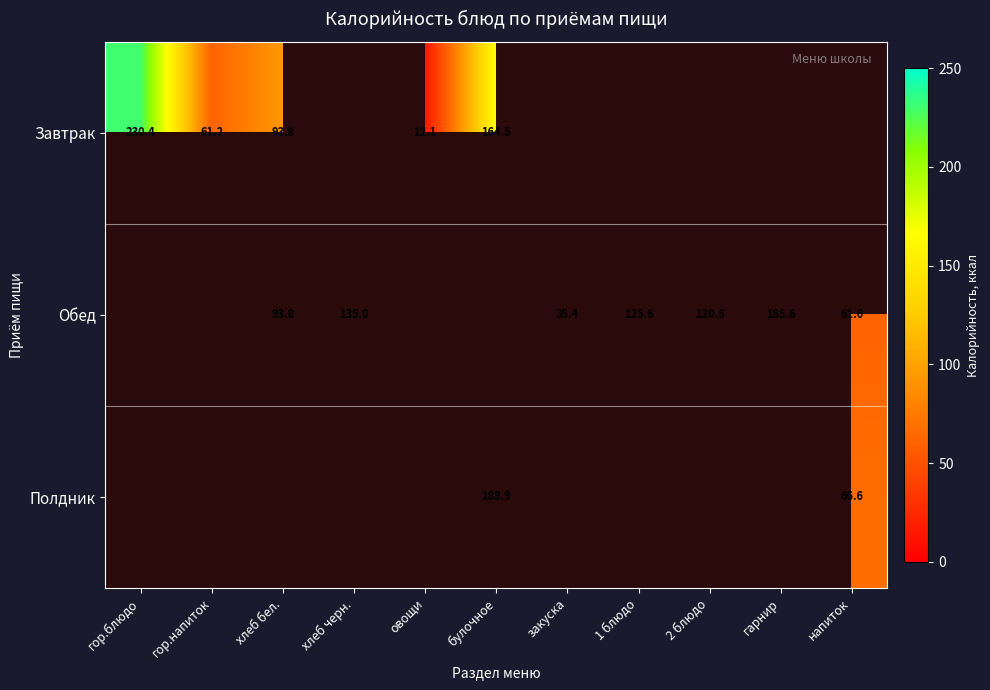

The value of Обед at 2 блюдо is 160.6. True or false?

False